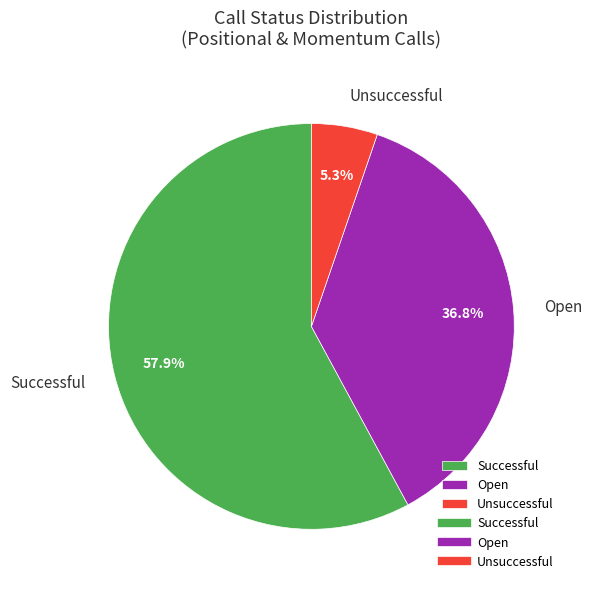

How many segments does this pie chart have?

3